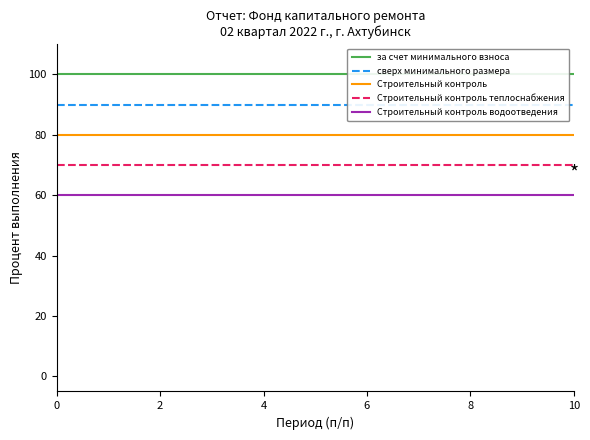

Rank the series by their maximum value, from lowest to highest.

Строительный контроль водоотведения, Строительный контроль теплоснабжения, Строительный контроль, сверх минимального размера, за счет минимального взноса